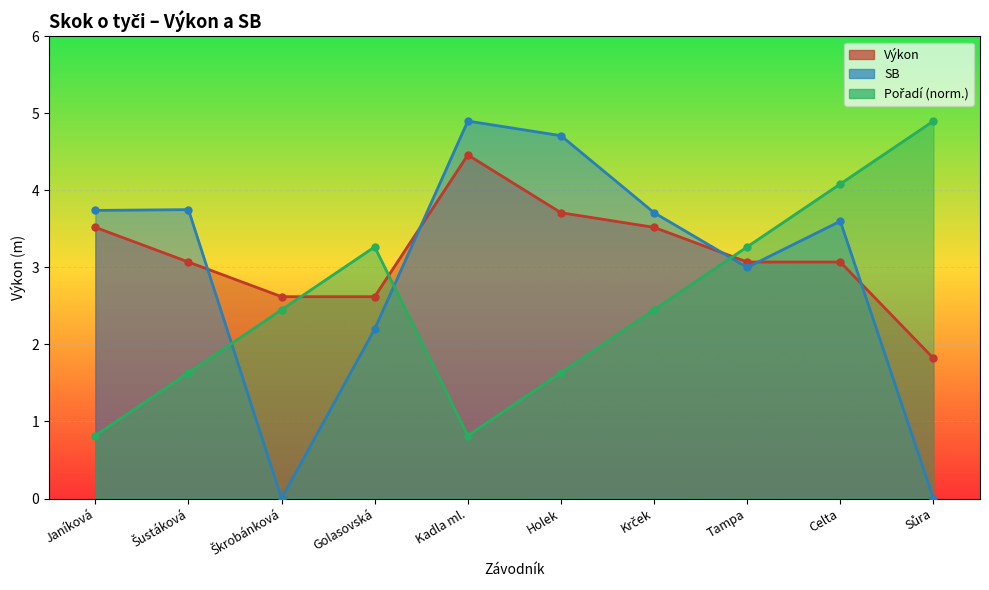

List the labels in order of Výkon value, smallest first.

Sůra, Škrobánková, Golasovská, Šustáková, Tampa, Celta, Janíková, Krček, Holek, Kadla ml.